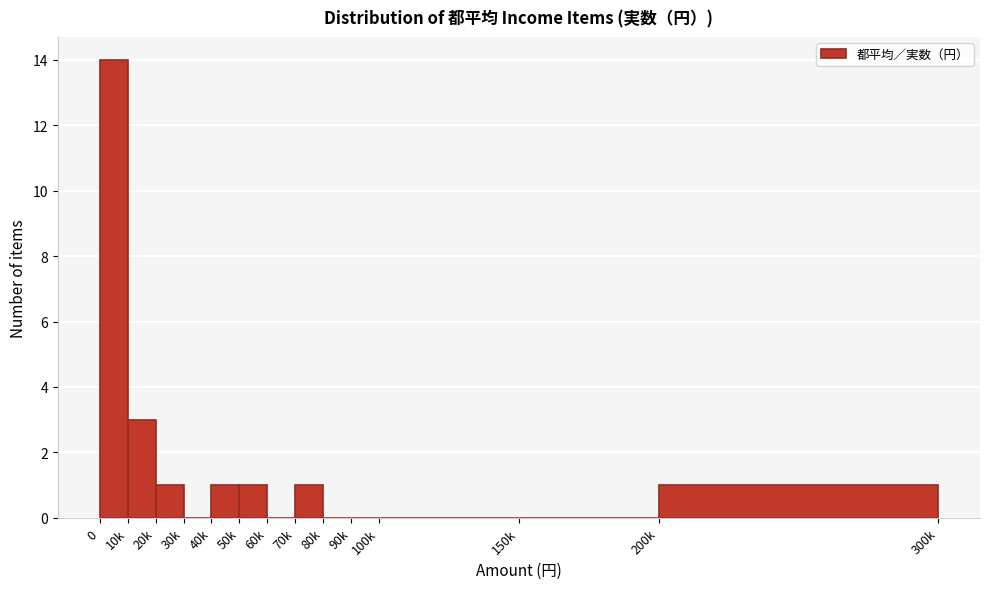

Reading right to left, transcribe all the data shown in this chart.

200k=1	150k=0	100k=0	90k=0	80k=0	70k=1	60k=0	50k=1	40k=1	30k=0	20k=1	10k=3	0=14